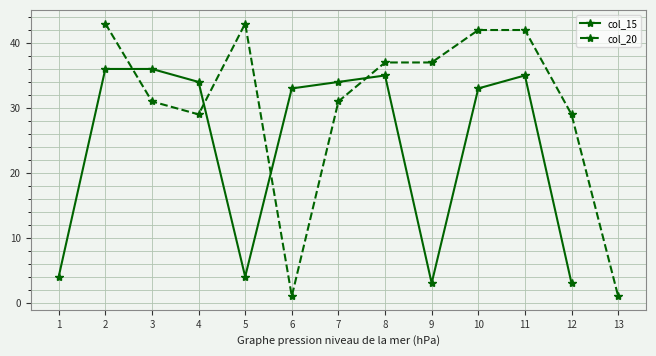

The value of col_15 at 6 is 18.4. True or false?

False